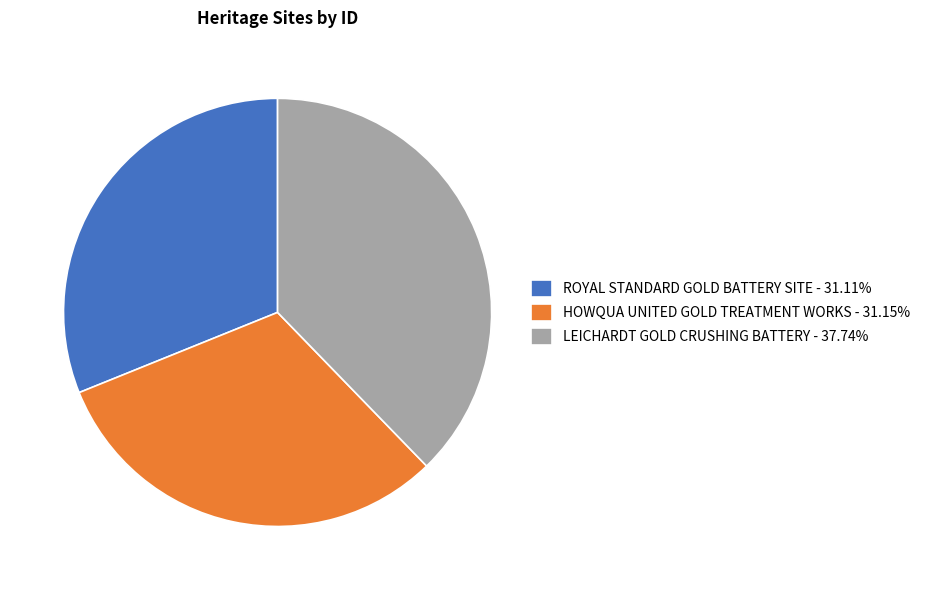

Is the sum of ROYAL STANDARD GOLD BATTERY SITE - 31.11% and LEICHARDT GOLD CRUSHING BATTERY - 37.74% greater than half?

Yes